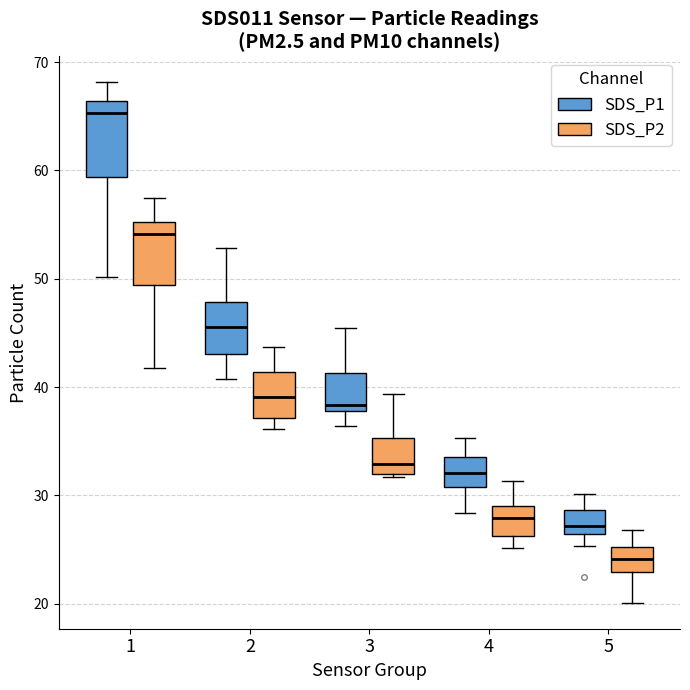

Which box has the lowest median line?

5 (SDS_P2)